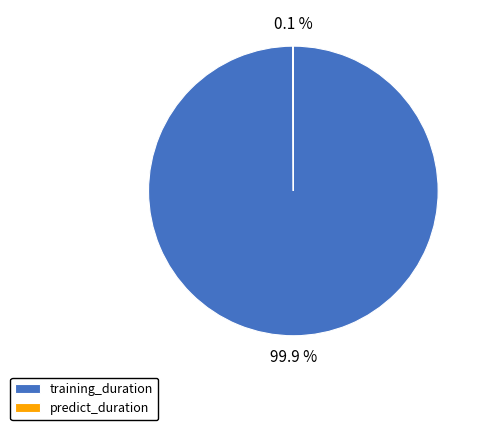

Is there any slice that represents more than half of the pie?

Yes